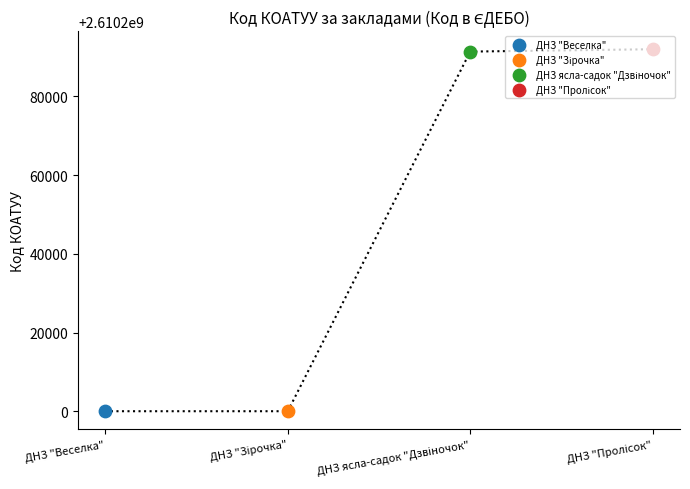

Which has a higher value, ДНЗ "Веселка" or ДНЗ ясла-садок "Дзвіночок"?

ДНЗ ясла-садок "Дзвіночок"